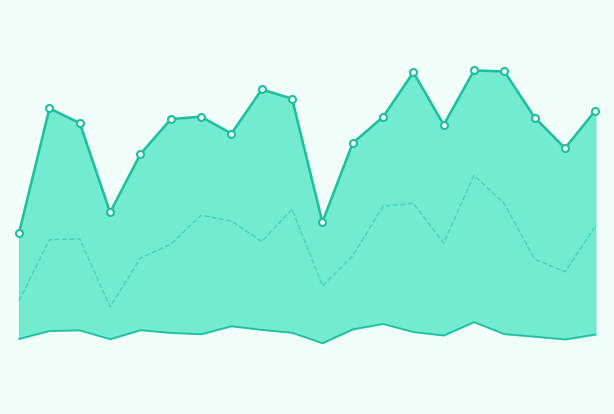

Which has a higher value, 1 or 3?

1